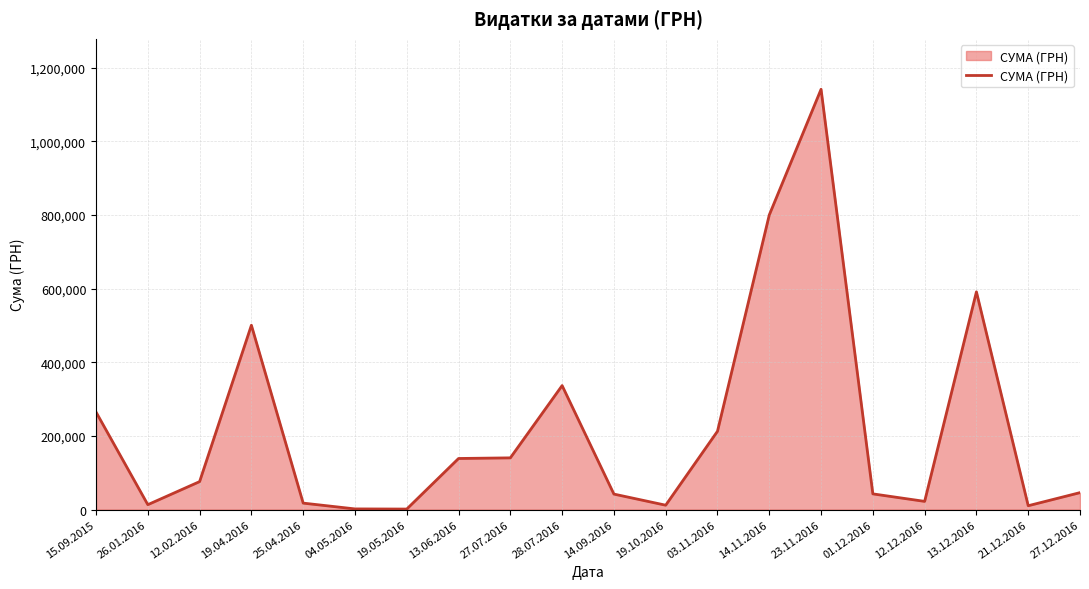

What is the sum of the values at 13.06.2016 and 23.11.2016?

1279953.4